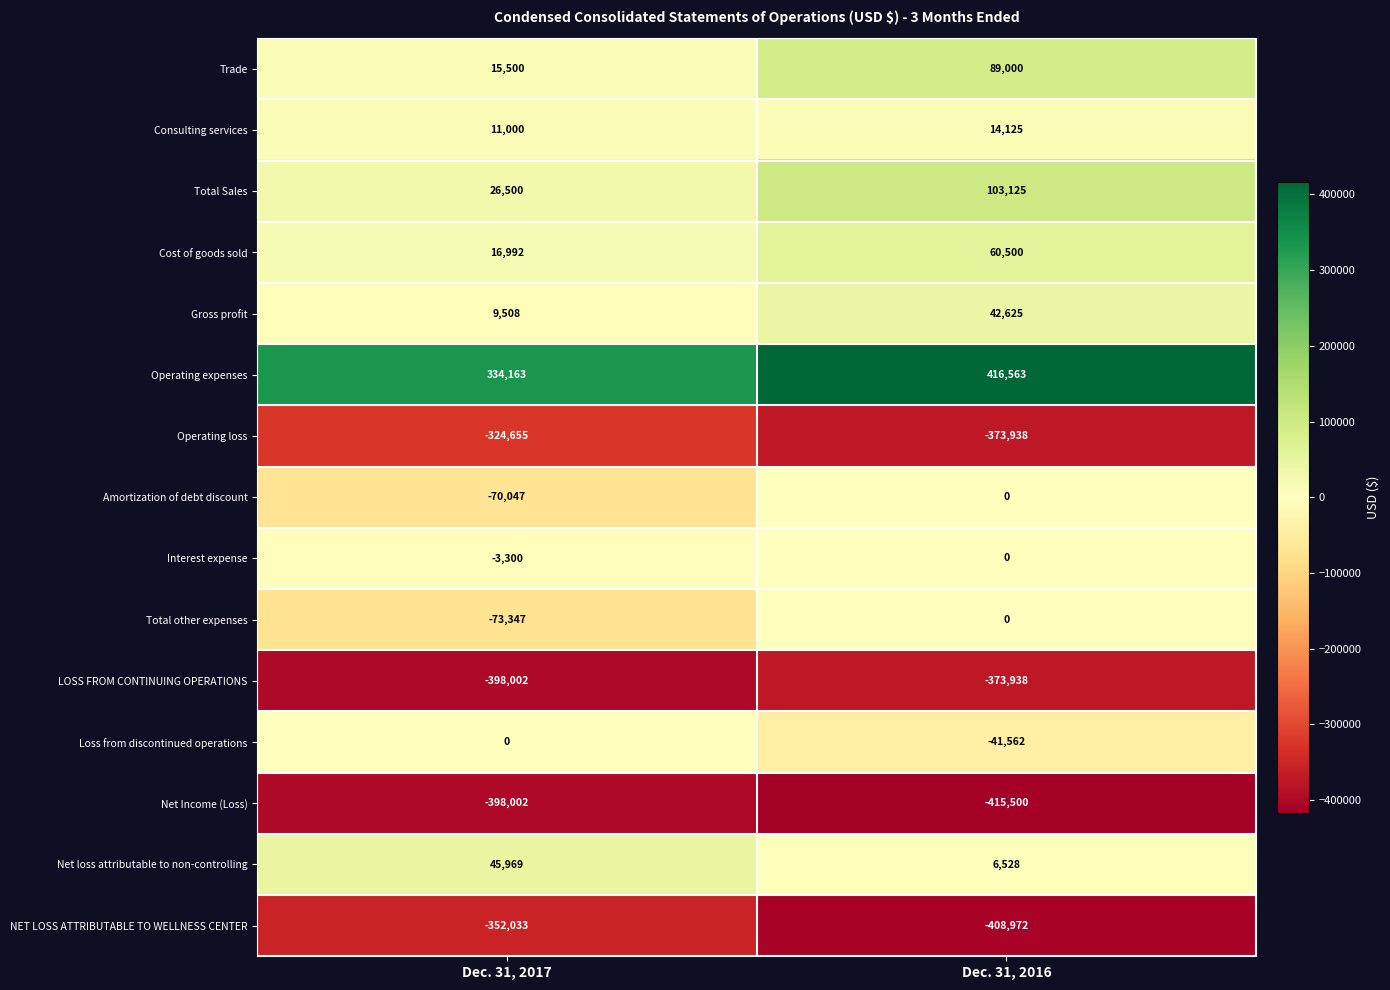

What is the smallest value displayed?

-415500